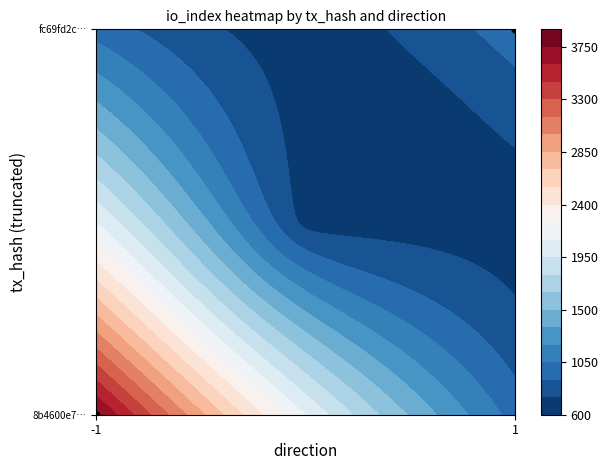

Count the number of categories in the chart.

2